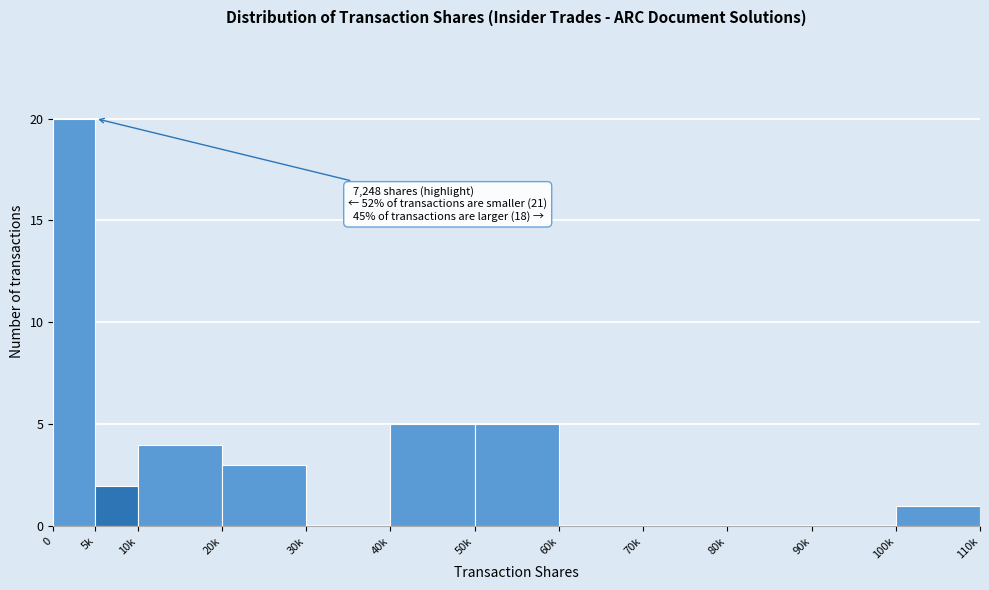

Reading left to right, list all the values displayed in this chart.

0=20	5k=2	10k=4	20k=3	30k=0	40k=5	50k=5	60k=0	70k=0	80k=0	90k=0	100k=1